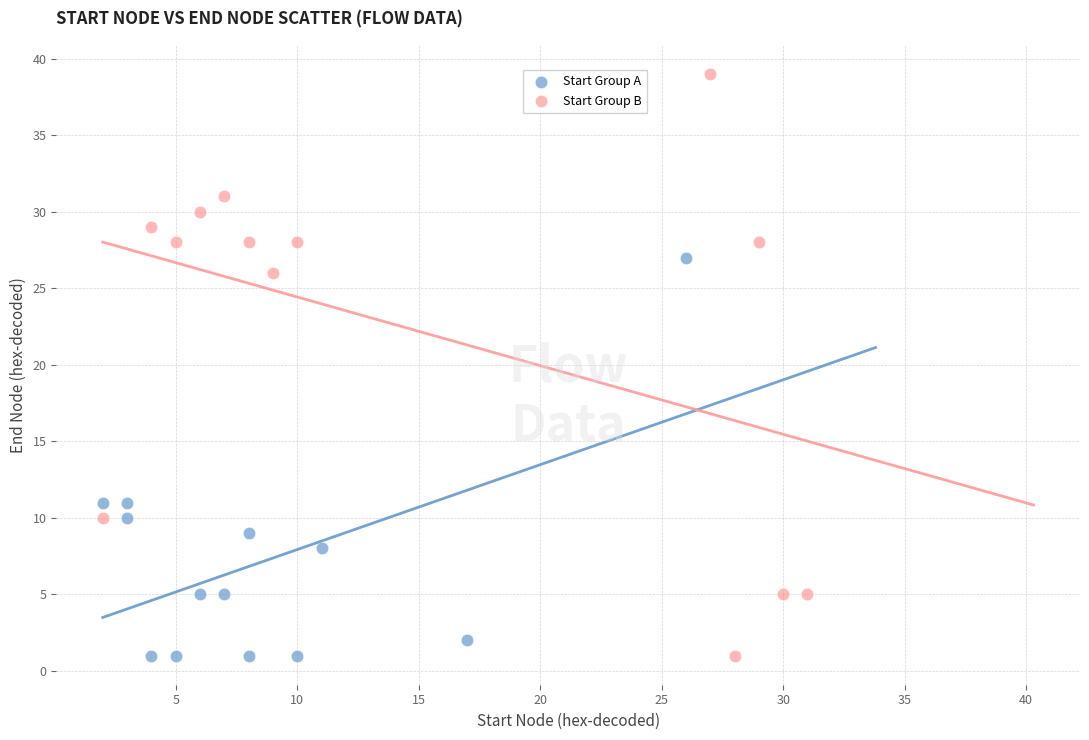

Which series has the largest Y range (max minus min)?

Start Group B